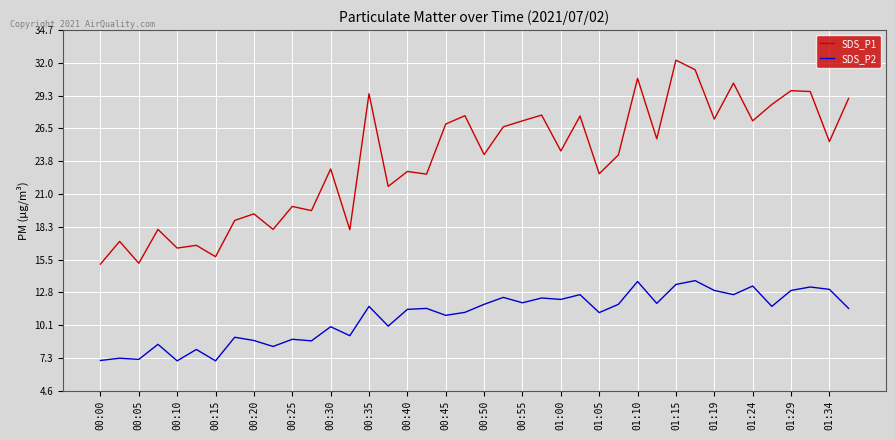

Which series has the largest total across all categories?

SDS_P1